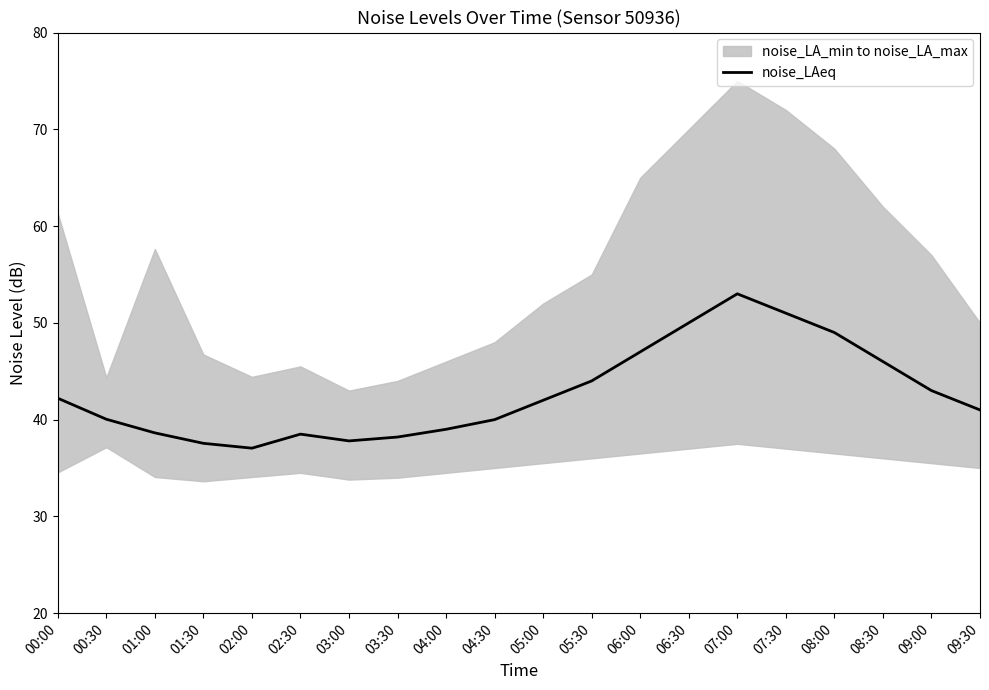

At which label does the data first exceed 42?

00:00